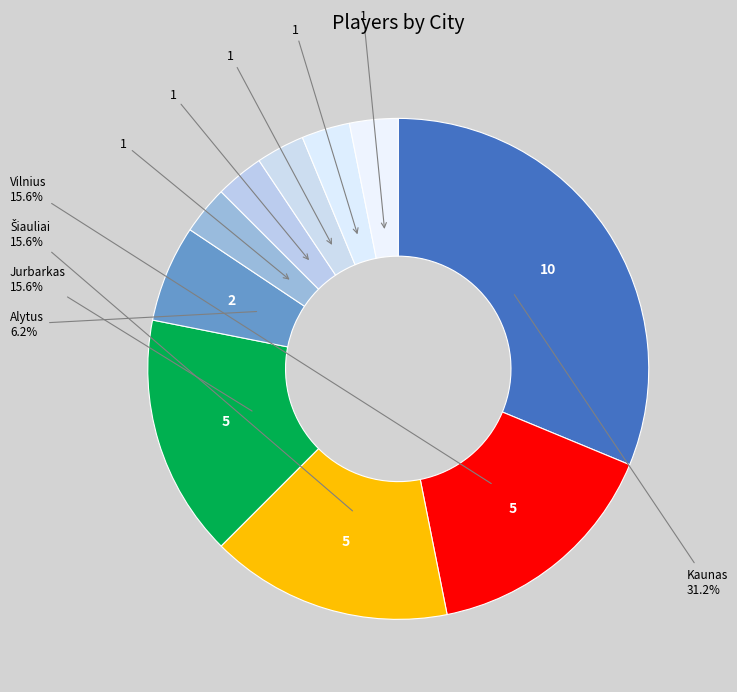

Which slice is the smallest?

Panevėžys